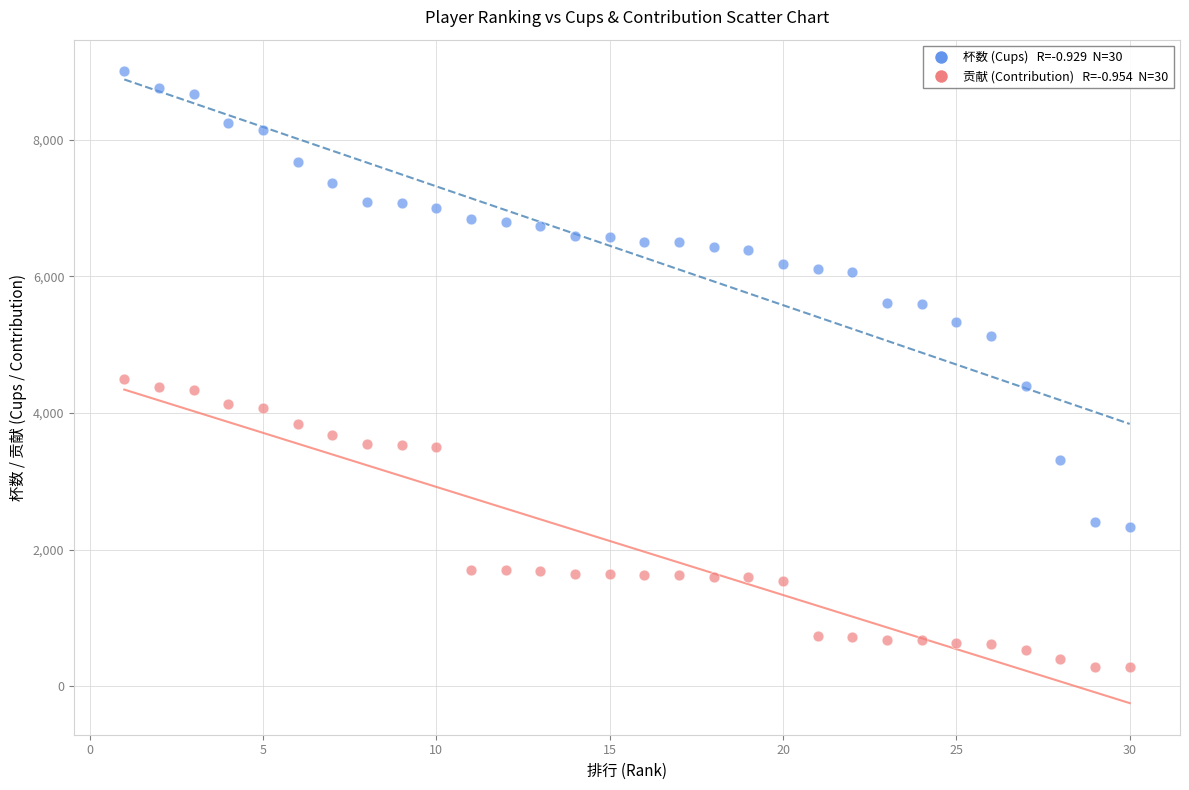

Across all data points, what is the range of X values (max minus min)?

29